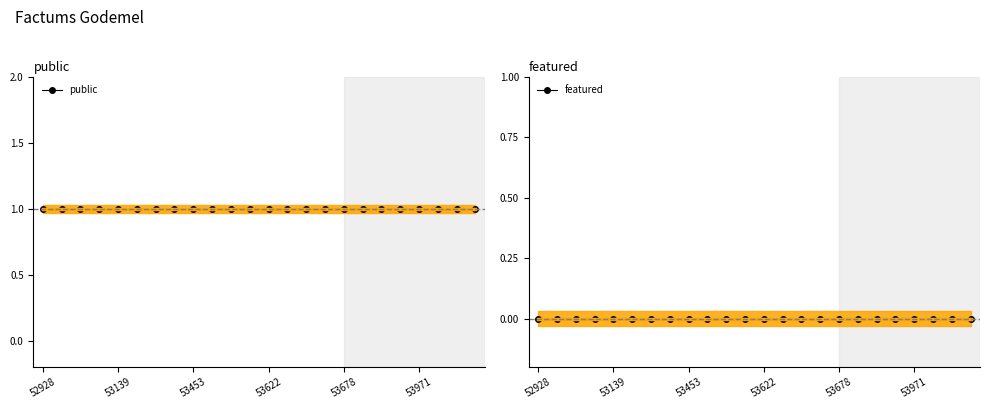

What is the spread (max minus min) of values at 18?

1